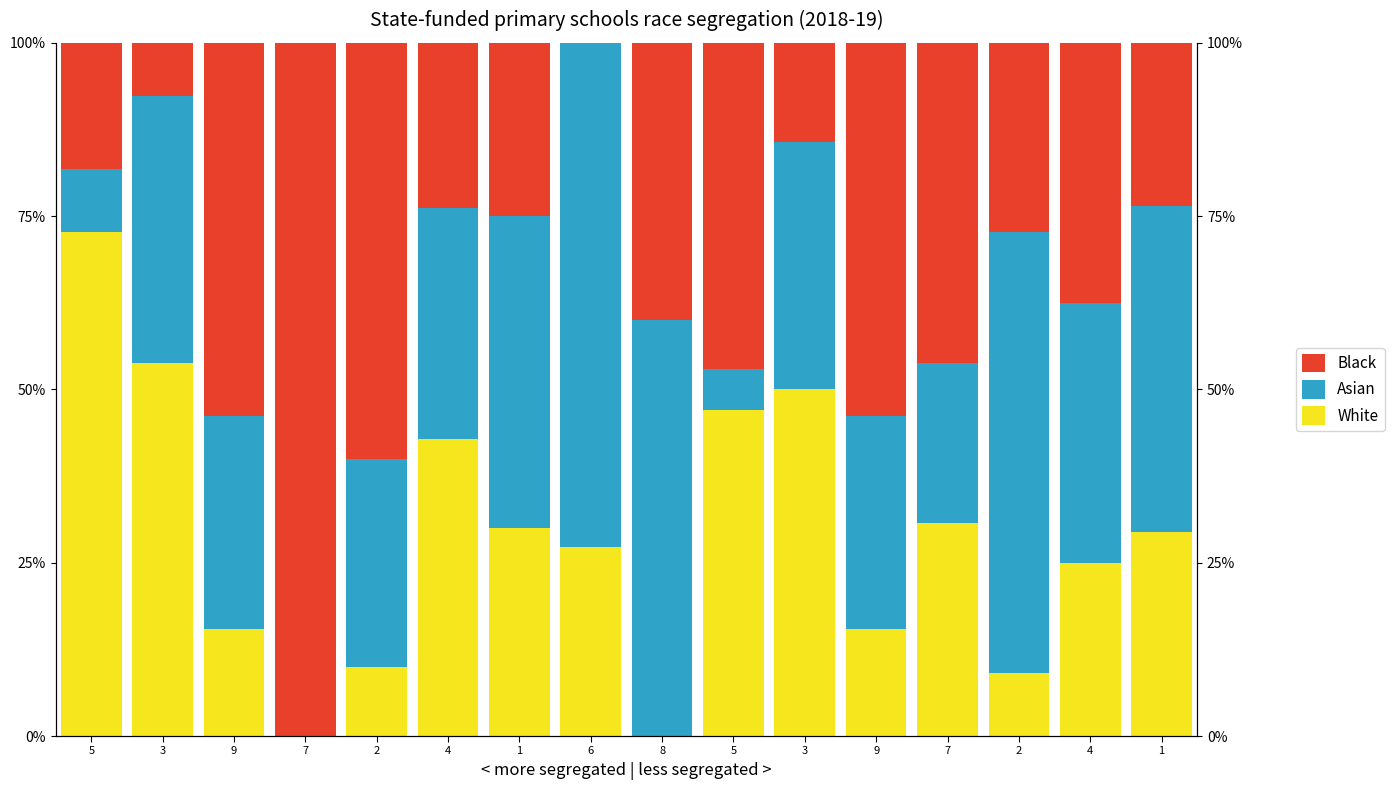

Where is White nearest to the value 0?

7